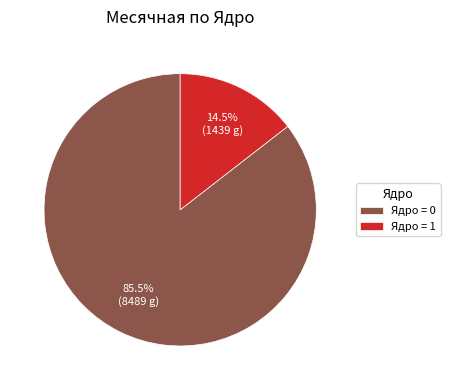

What is the total percentage of Ядро = 1 and Ядро = 0?

100.0%